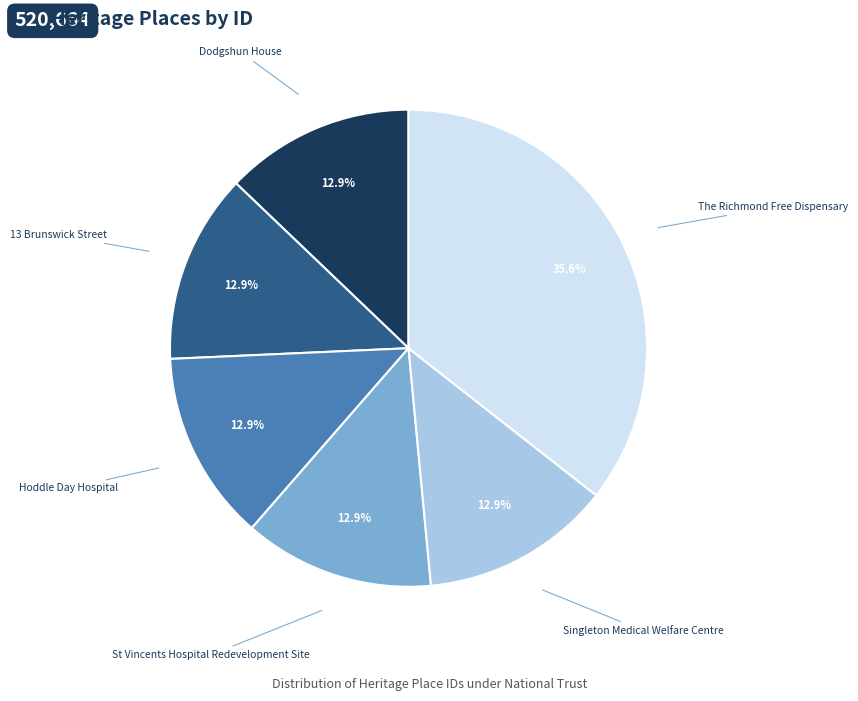

What portion of the pie excludes Singleton Medical Welfare Centre?

87.1%